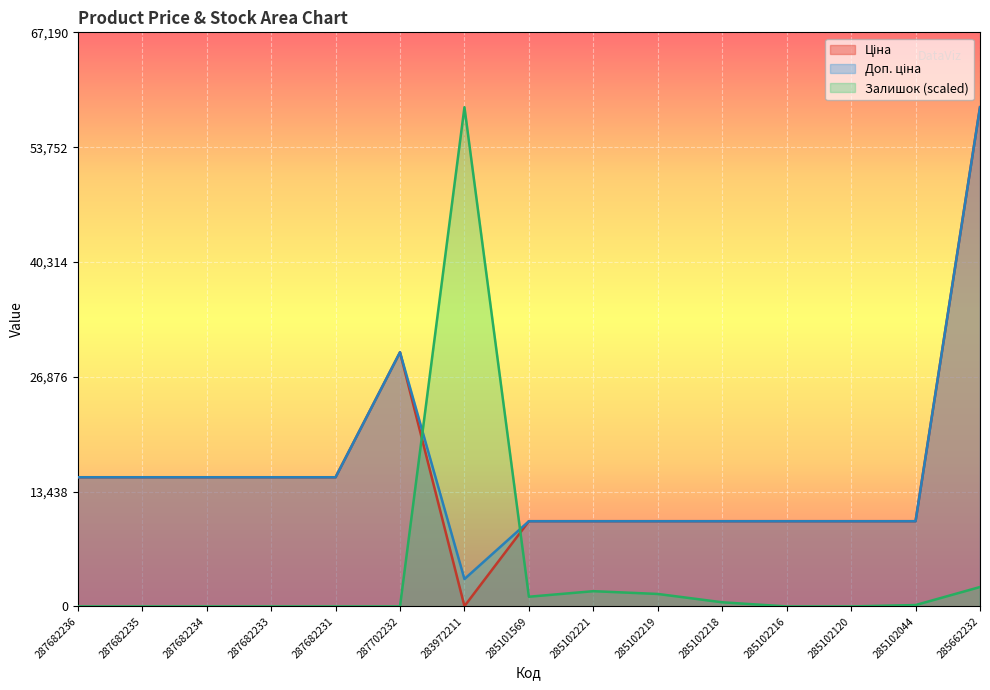

Which series has the largest range (max minus min)?

Залишок